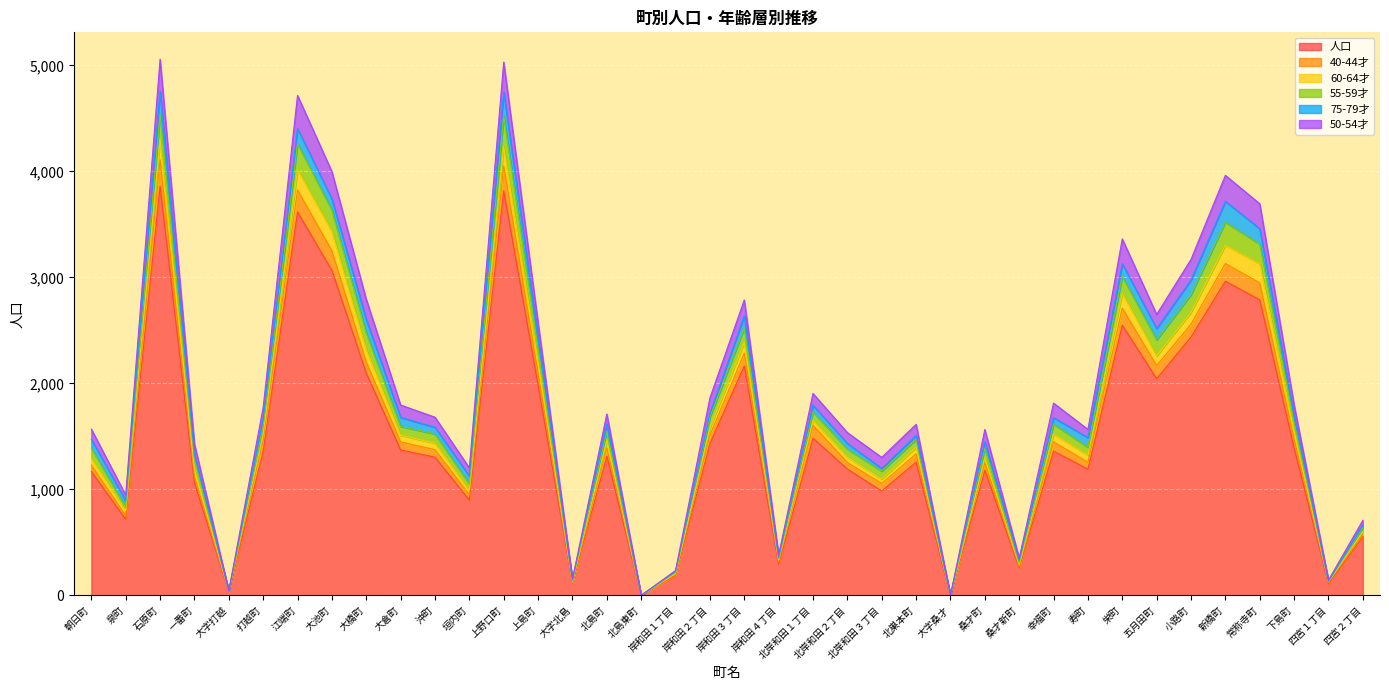

What is the maximum value for 人口?

3859